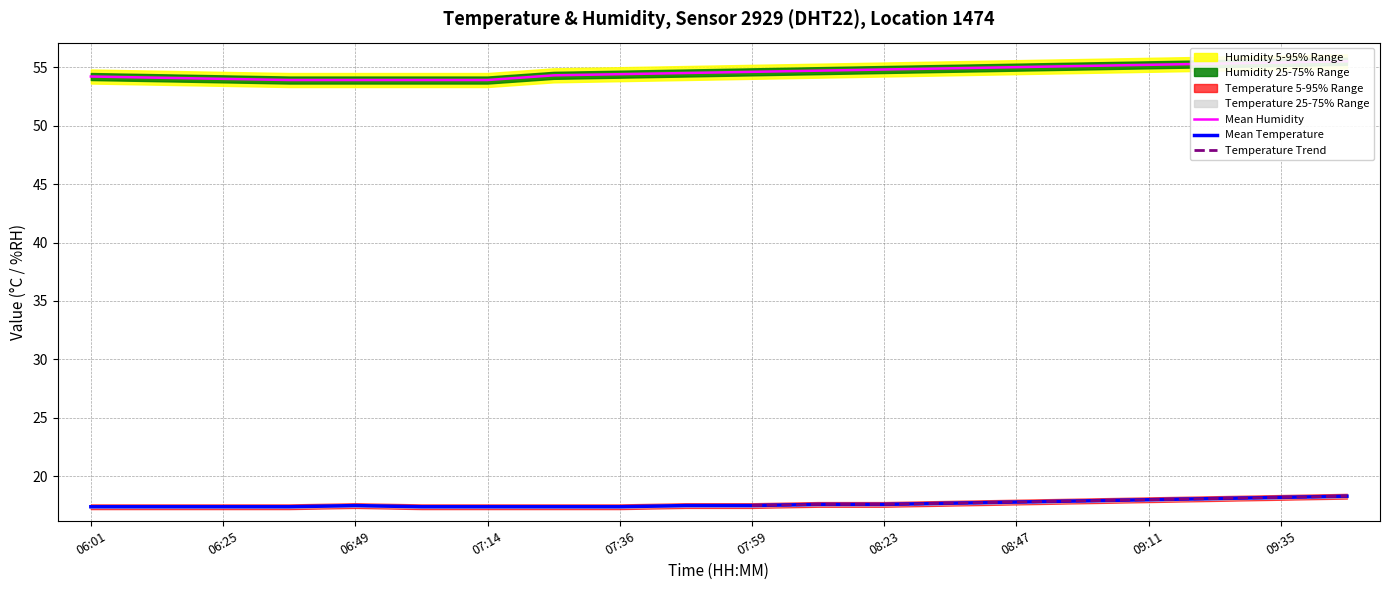

At 07:26, list the series in order from smallest to largest.

temp_lower, temperature, temp_upper, humidity_lower, humidity, humidity_upper